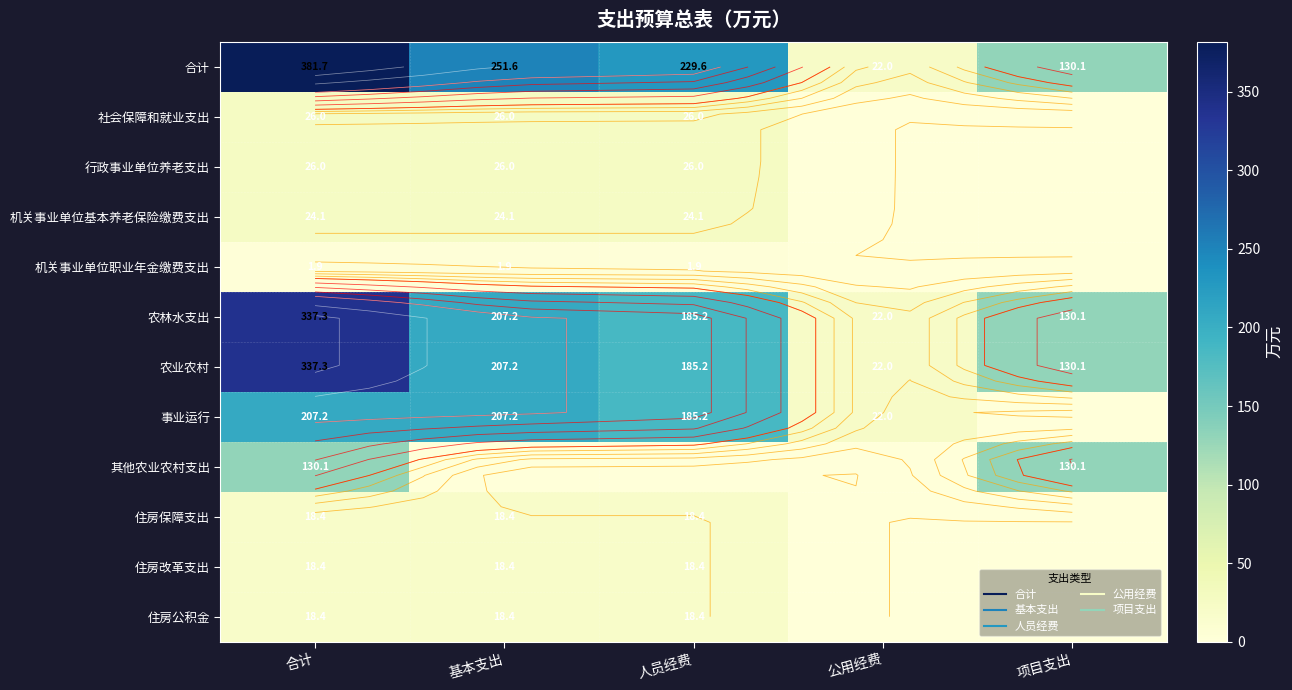

How many data points in 社会保障和就业支出 are less than 26?

2